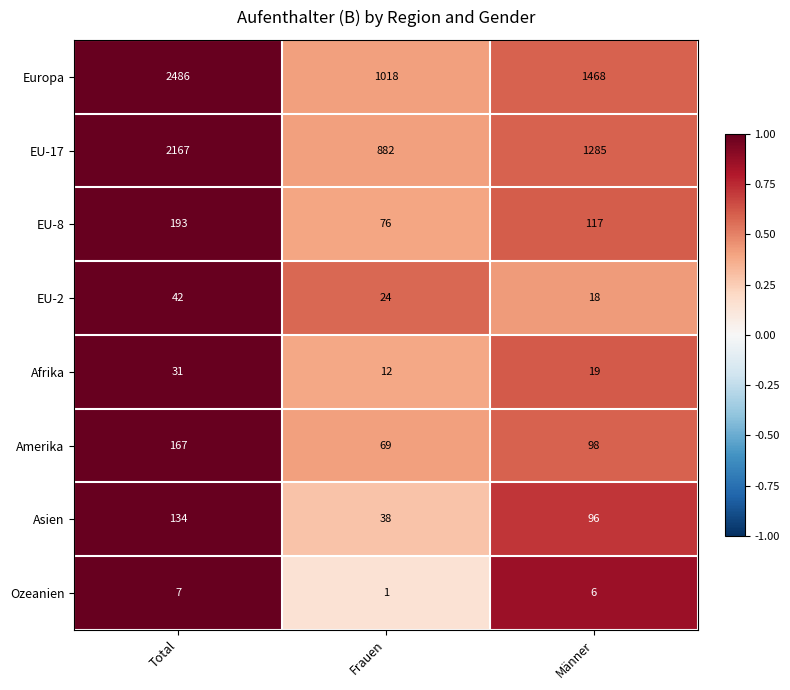

At which category does the chart reach its minimum across all series?

Frauen